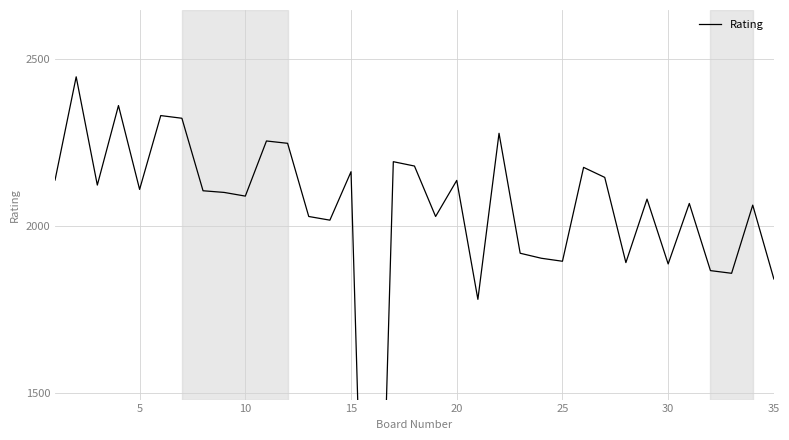

How many lines are shown in the chart?

1